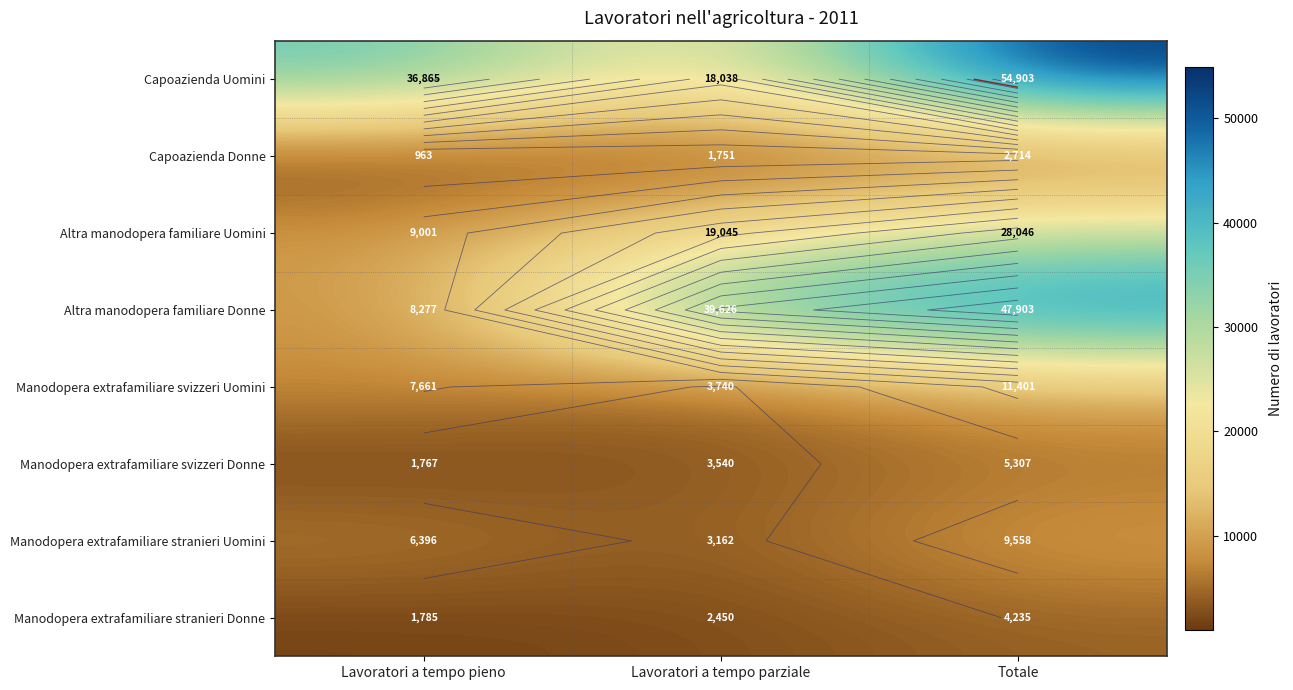

At how many categories does at least one series exceed 42672?

1